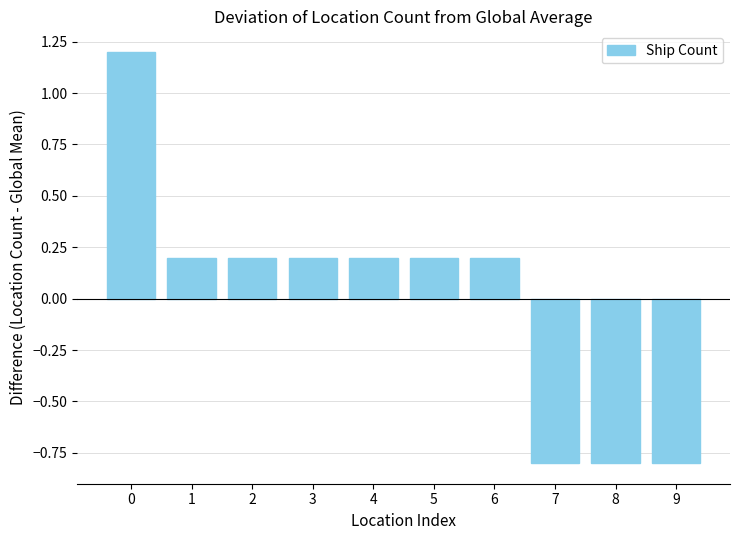

What is the difference between the maximum and second lowest values?

2.0